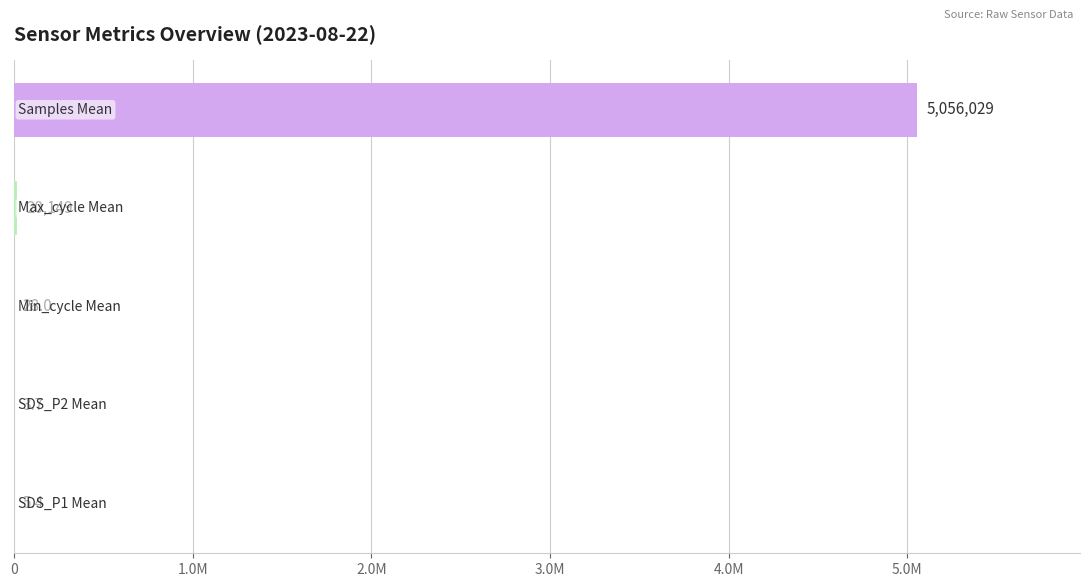

At which category does the chart reach its peak across all series?

Samples Mean